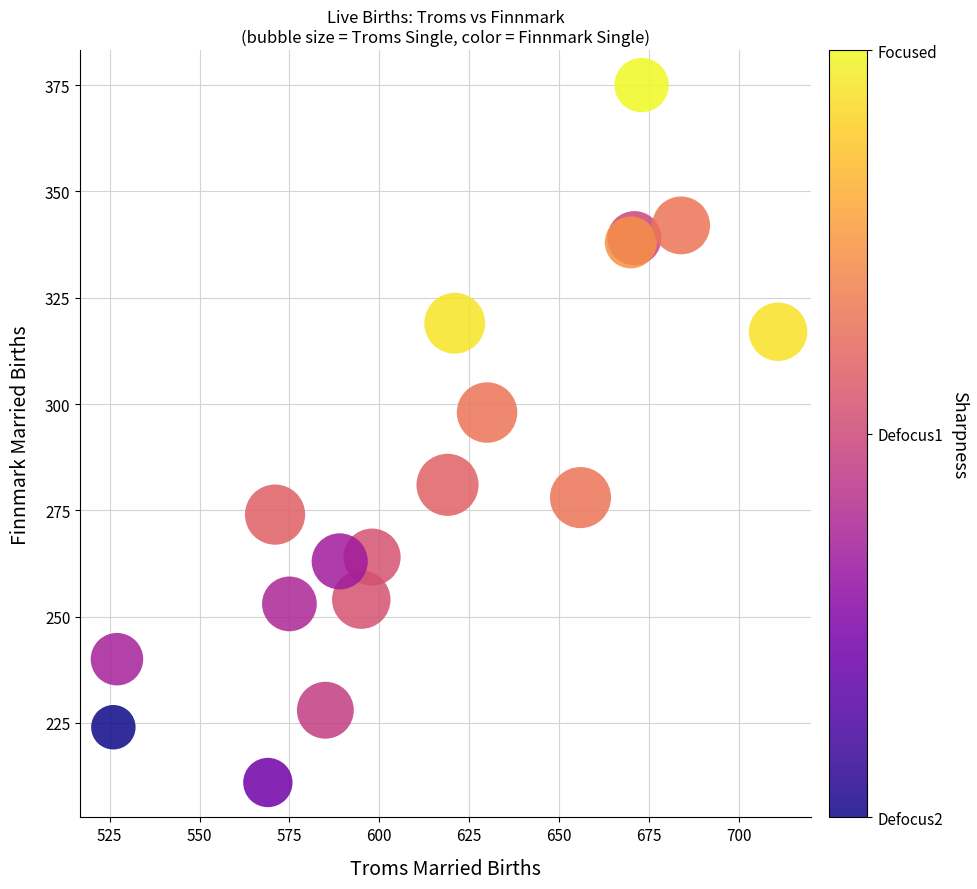

What Y value in the scatter plot is closest to 293?

298